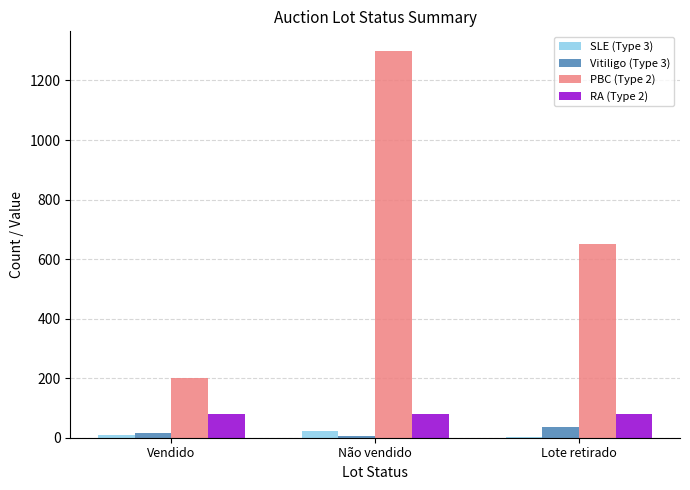

Is it true that RA (Type 2) equals 128 at Vendido?

False